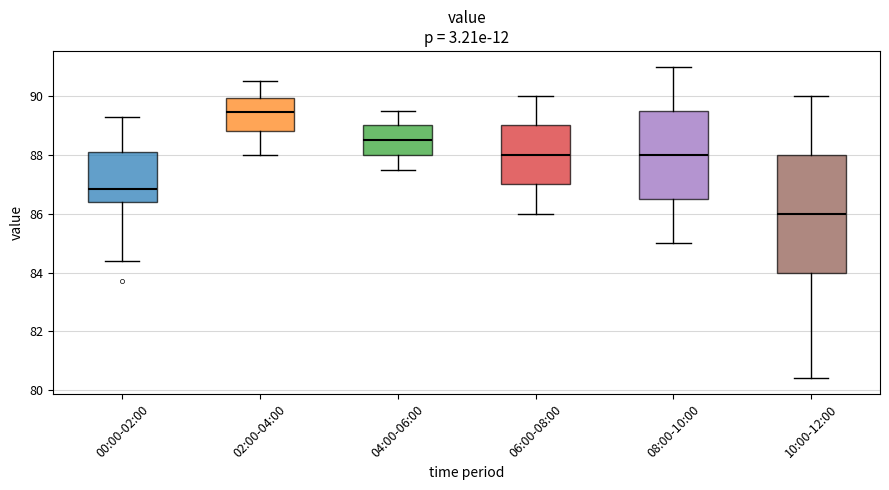

Which box is the tallest, from its lower edge to its upper edge?

10:00-12:00